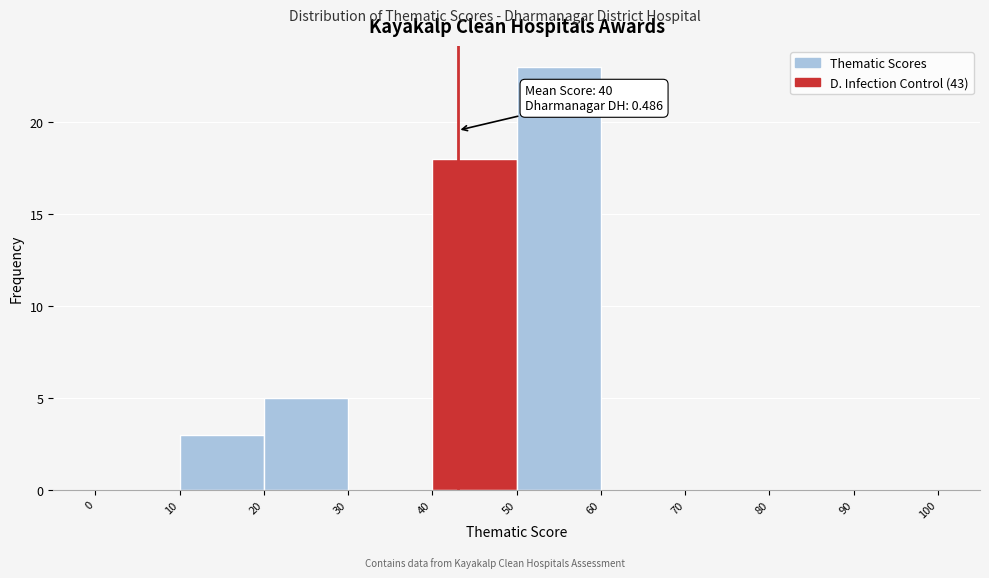

Over which range of the x-axis is the bar tallest?

50 to 60